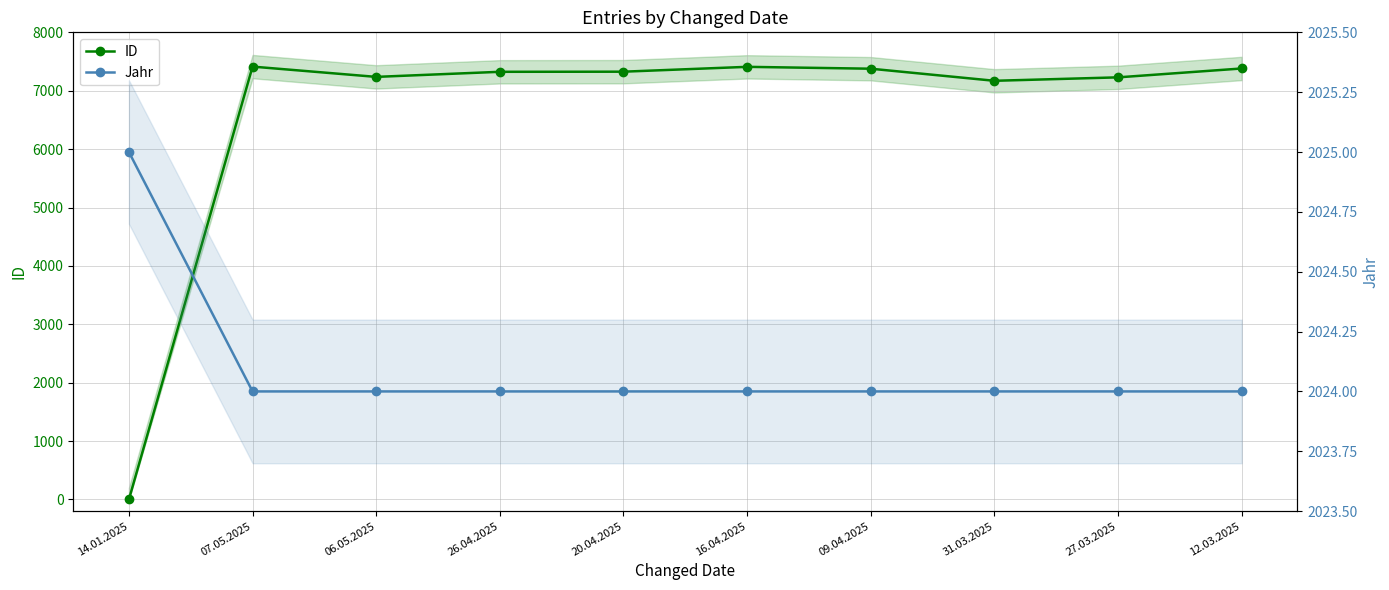

Where is Jahr nearest to the value 2024?

07.05.2025